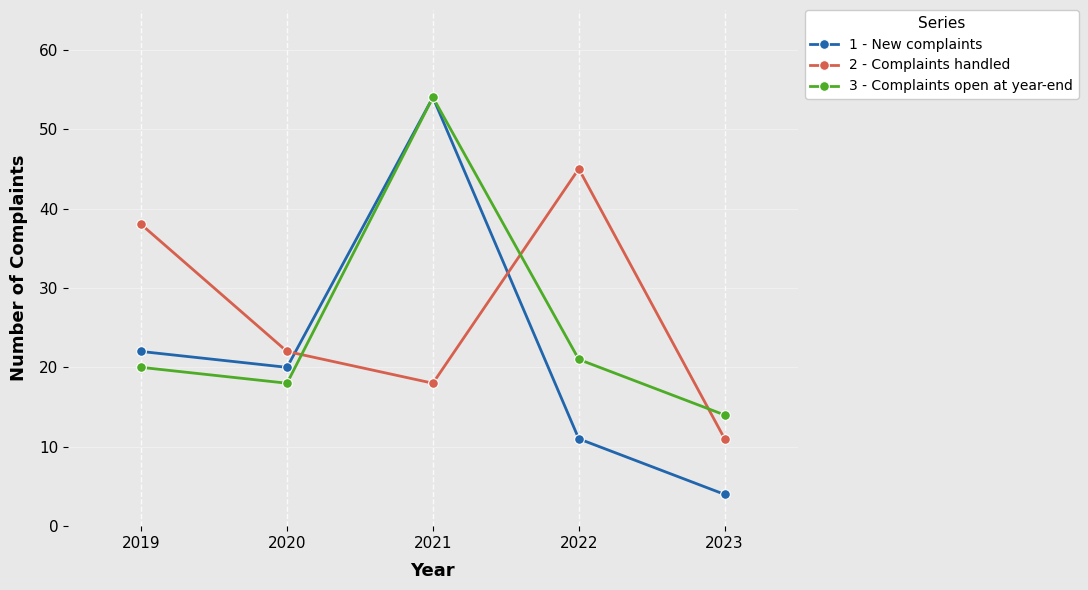

Where is the first local minimum for 3 - Complaints open at year-end?

2020